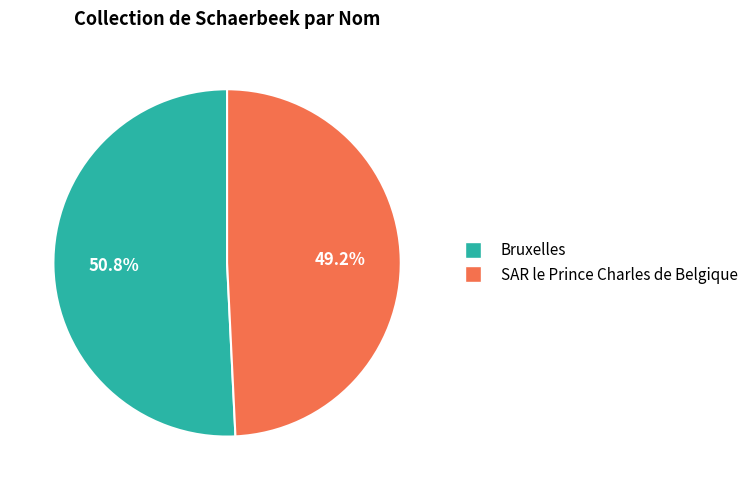

Rank the categories by value from highest to lowest.

Bruxelles, SAR le Prince Charles de Belgique